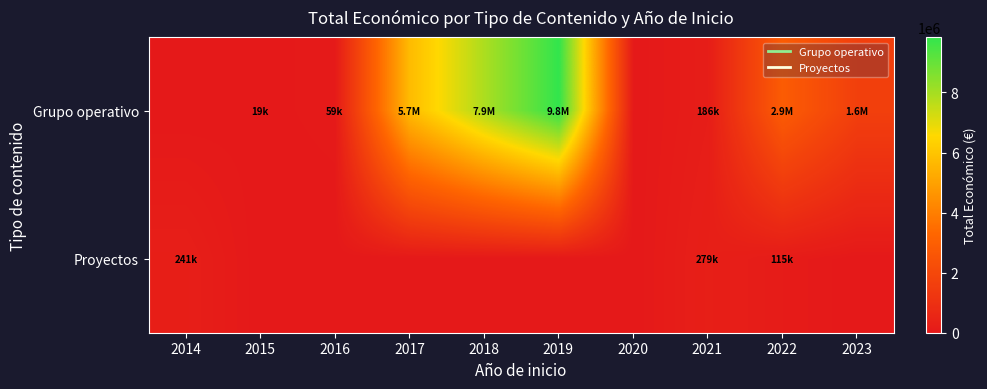

Reading left to right, transcribe all the data shown in this chart.

Grupo operativo: 2014=0	2015=19999	2016=59684	2017=5724328	2018=7893148	2019=9847932	2020=0	2021=186283	2022=2858706	2023=1645642
Proyectos: 2014=241035	2015=0	2016=0	2017=0	2018=0	2019=0	2020=0	2021=279174	2022=115512	2023=0